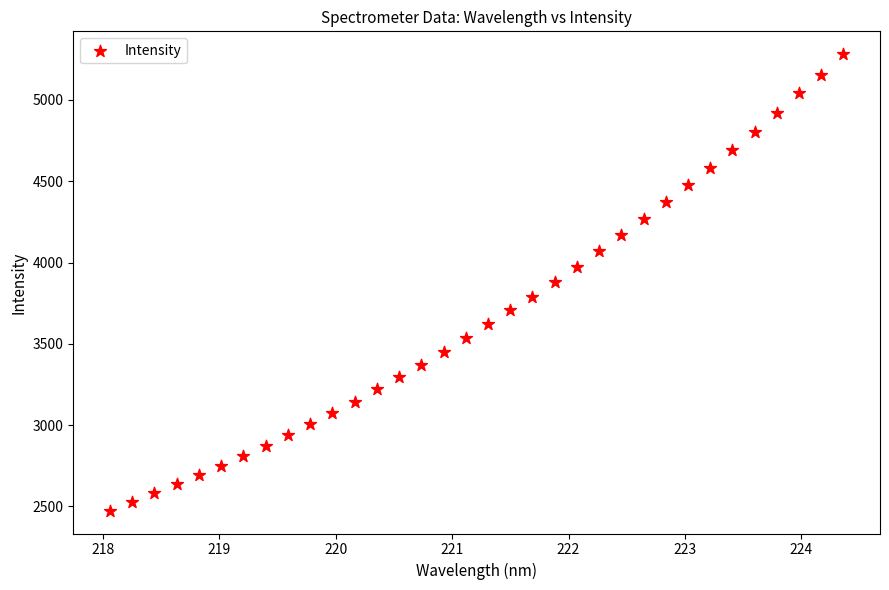

What is the range of Y values (max minus min)?

2807.3